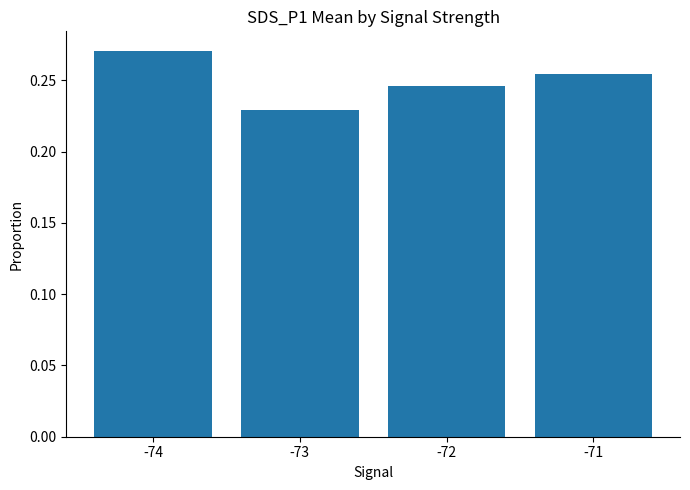

How many values are between 0 and 1?

4